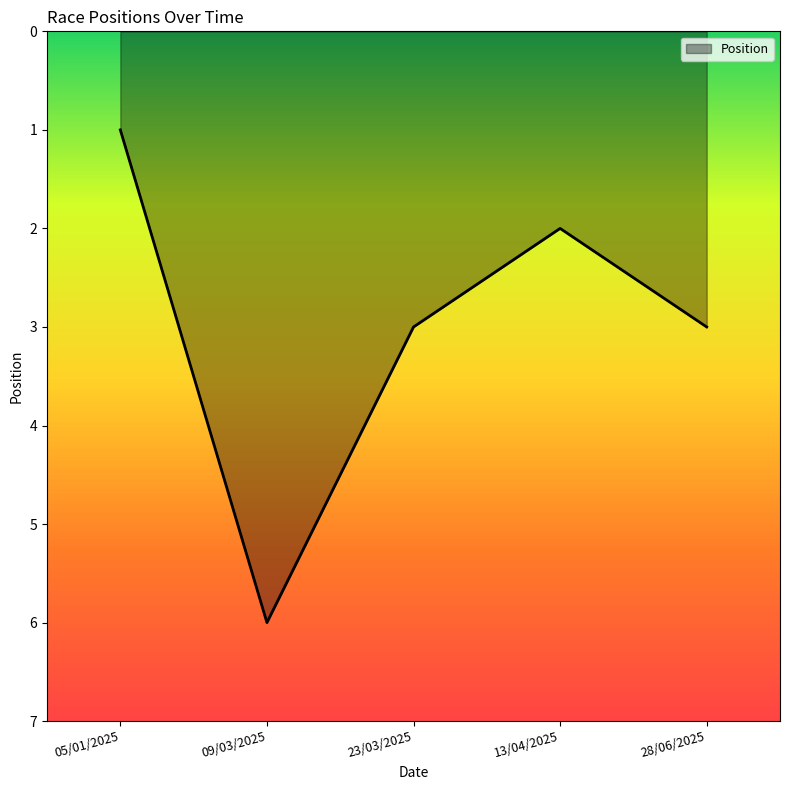

What is the smallest value displayed?

1